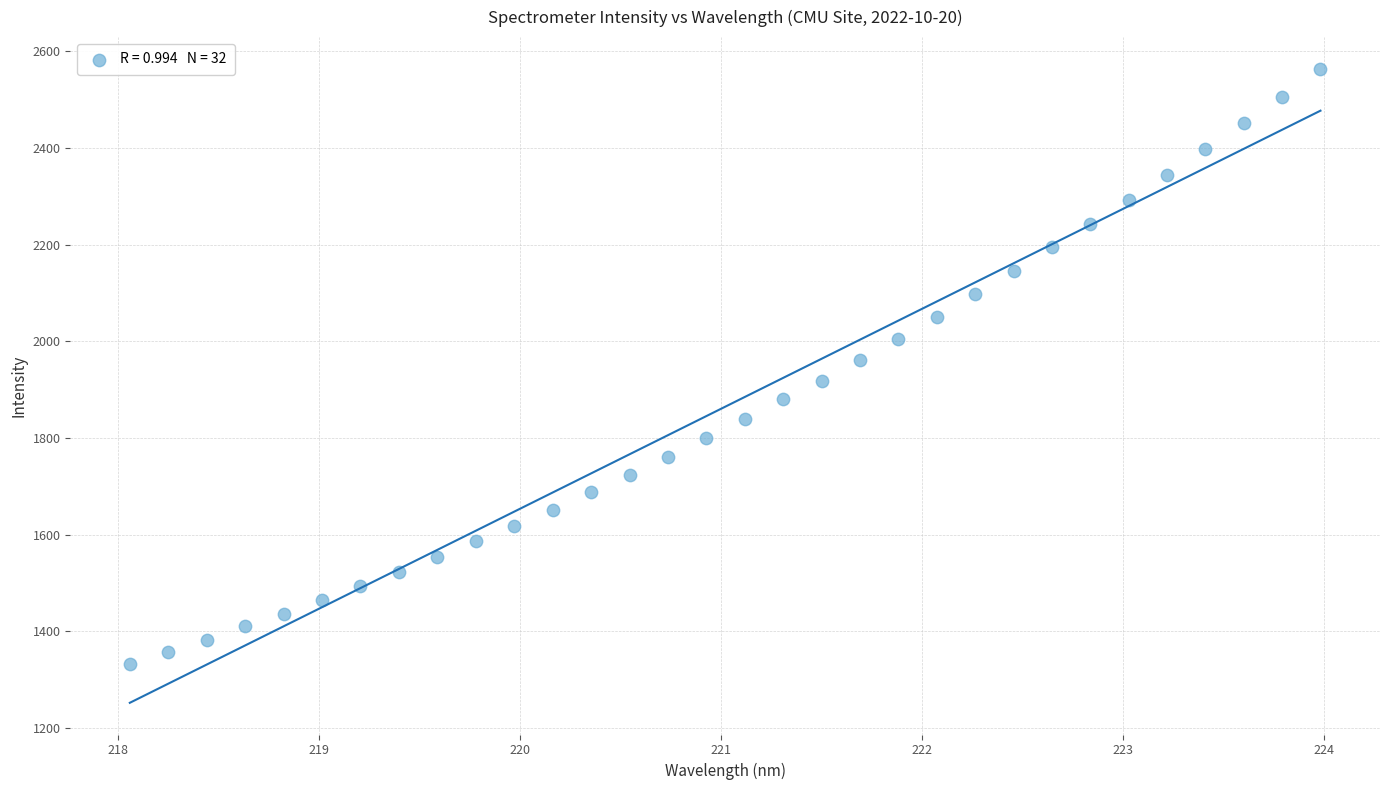

What is the range of X values (max minus min)?

5.9